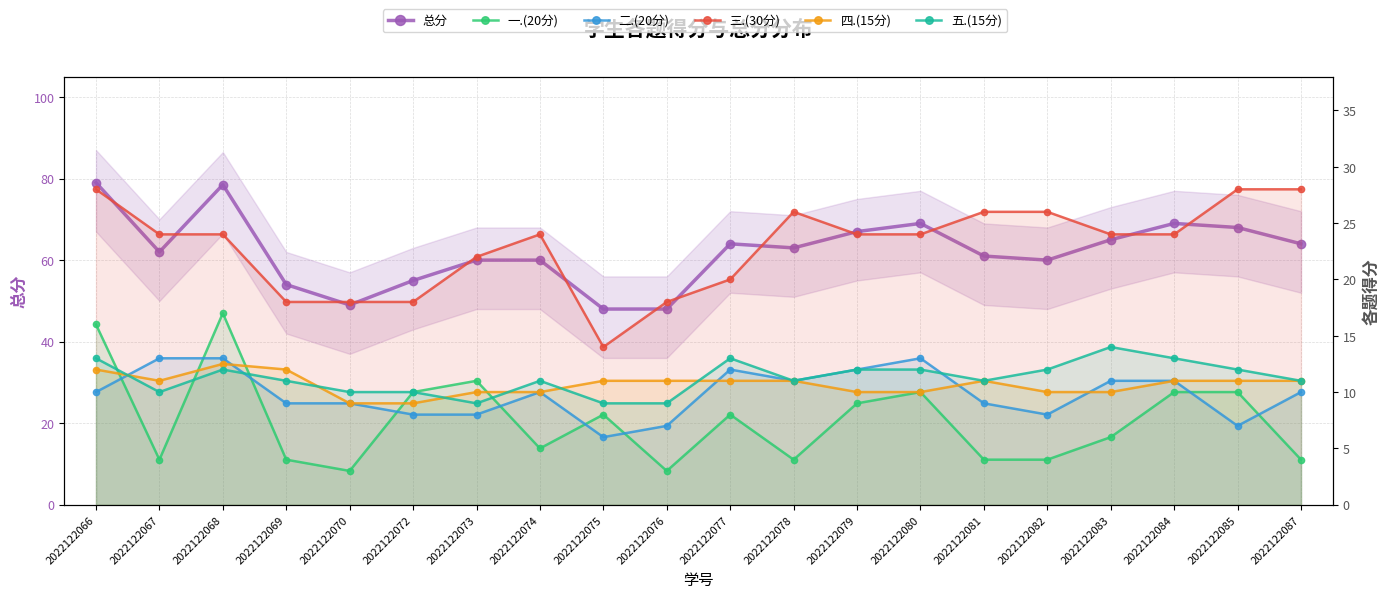

At which category is the sum across all series the highest?

2022122066